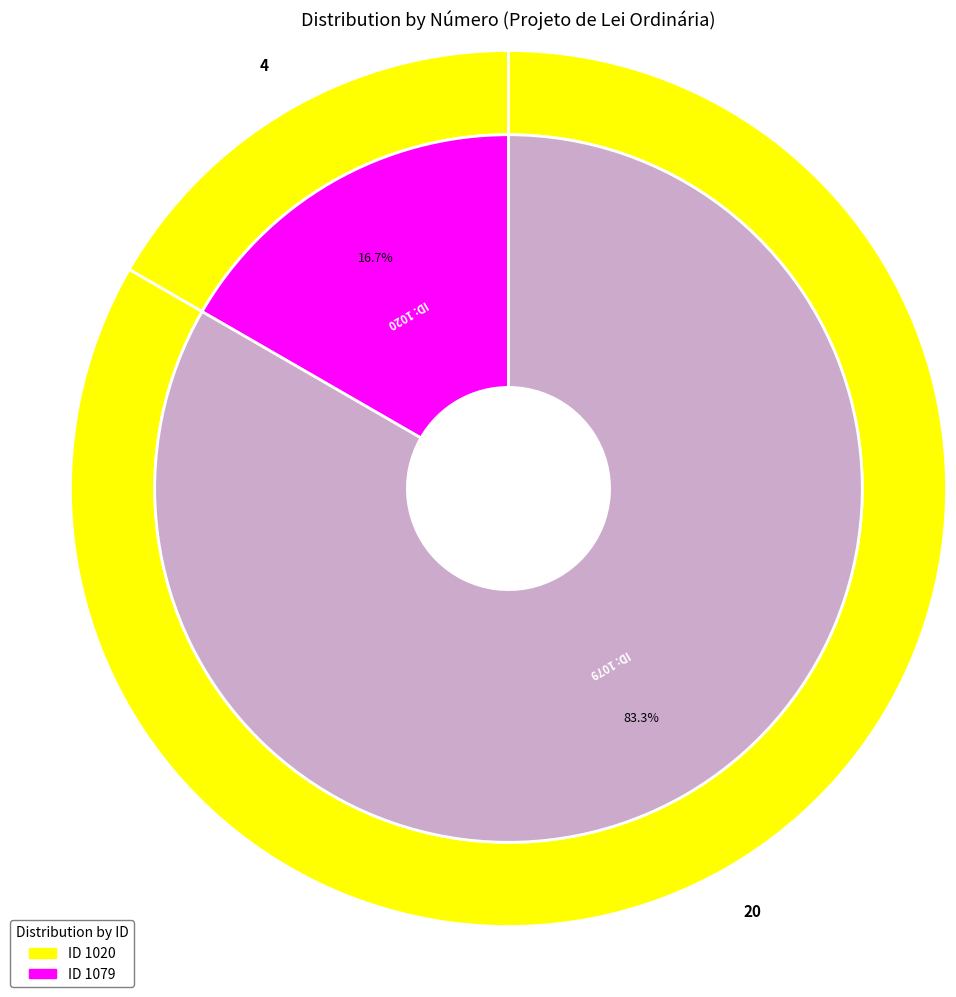

How many slices are in this pie chart?

2